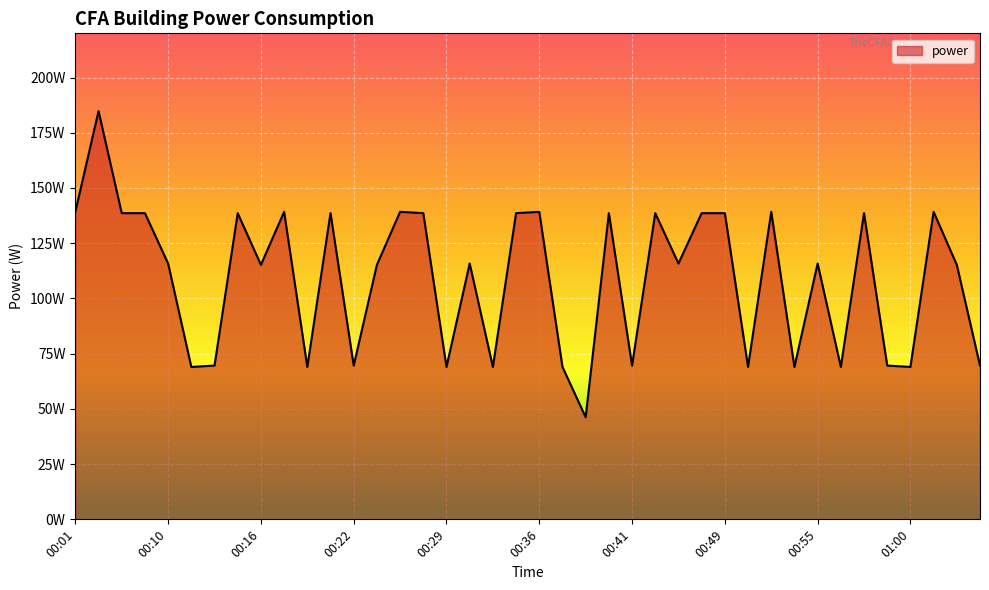

Is this an area chart (filled region under the line)?

Yes